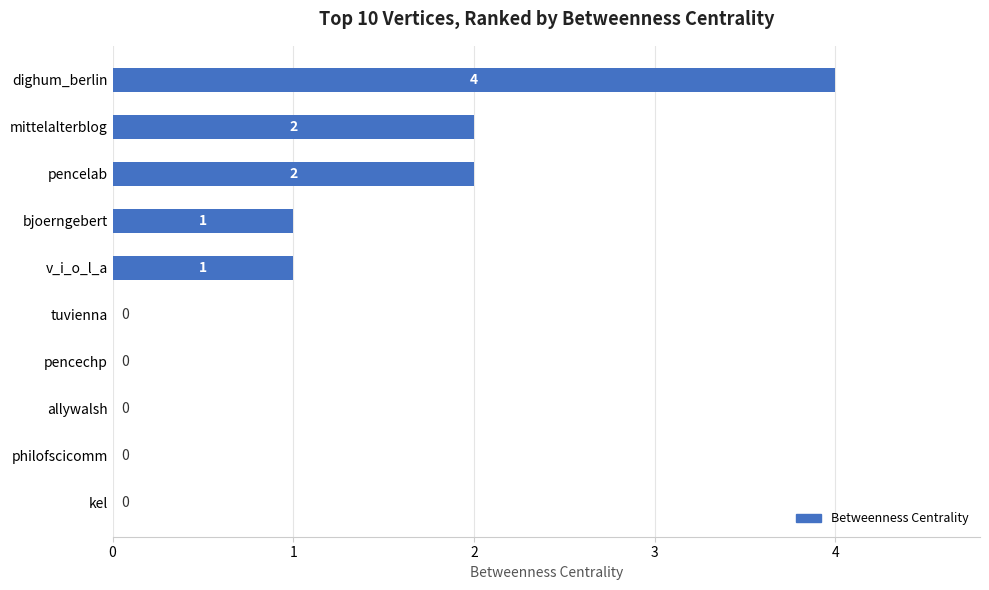

Reading bottom to top, list all the values displayed in this chart.

kel=0	philofscicomm=0	allywalsh=0	pencechp=0	tuvienna=0	v_i_o_l_a=1	bjoerngebert=1	pencelab=2	mittelalterblog=2	dighum_berlin=4